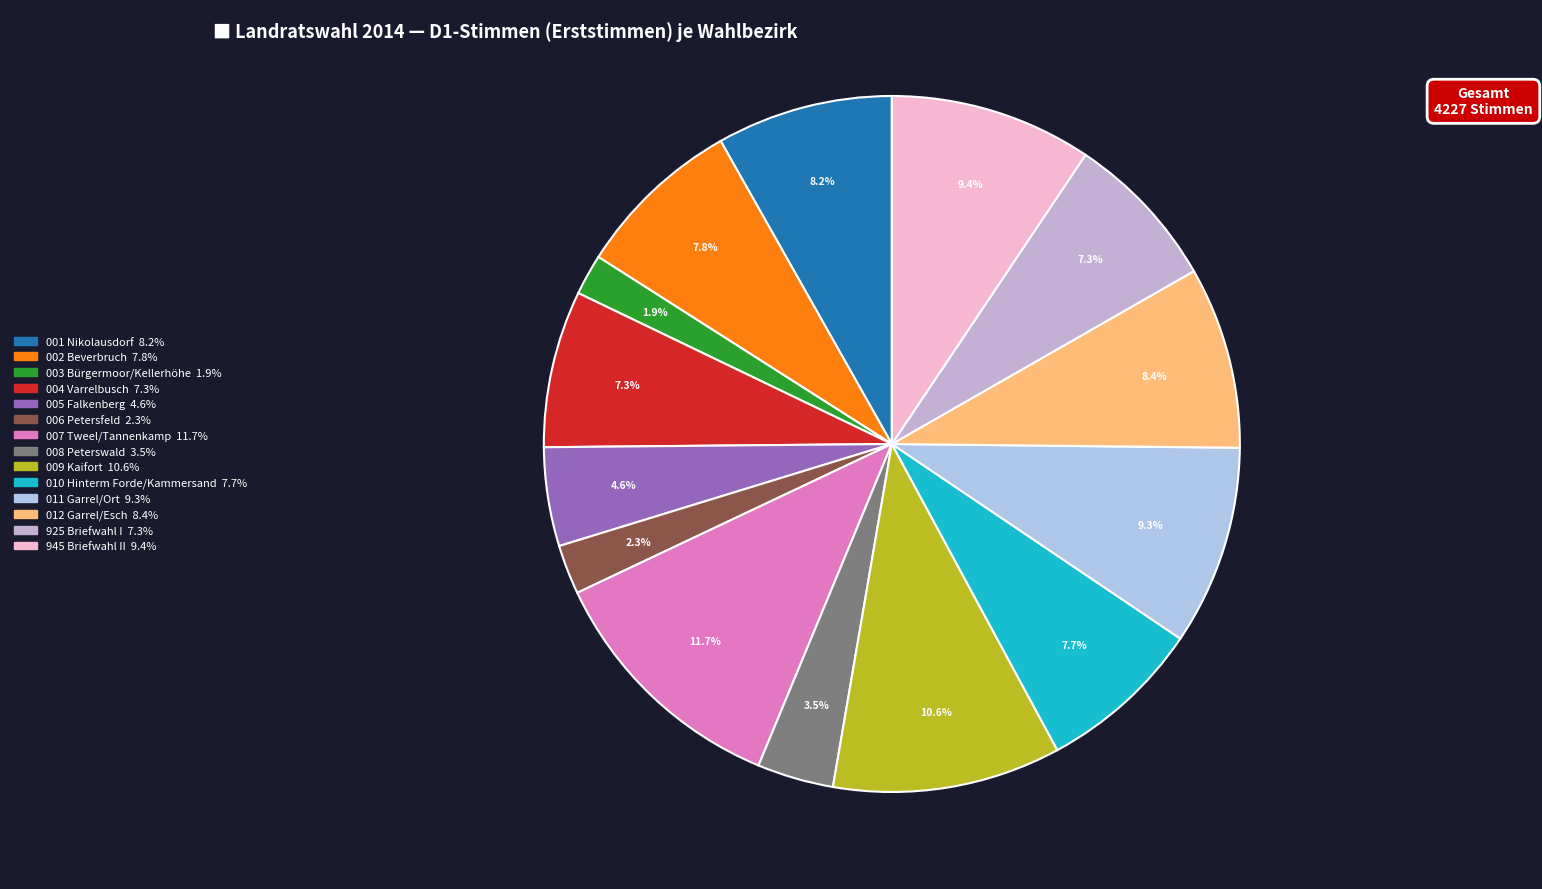

Does 003 Bürgermoor/Kellerhöhe represent more than half of the total?

No